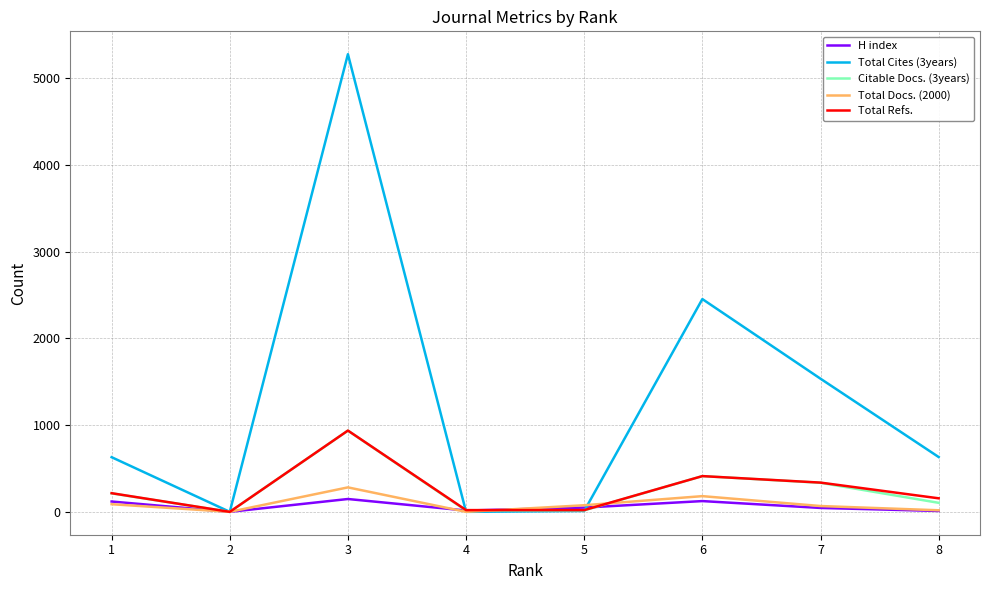

At which category is the sum across all series the highest?

3